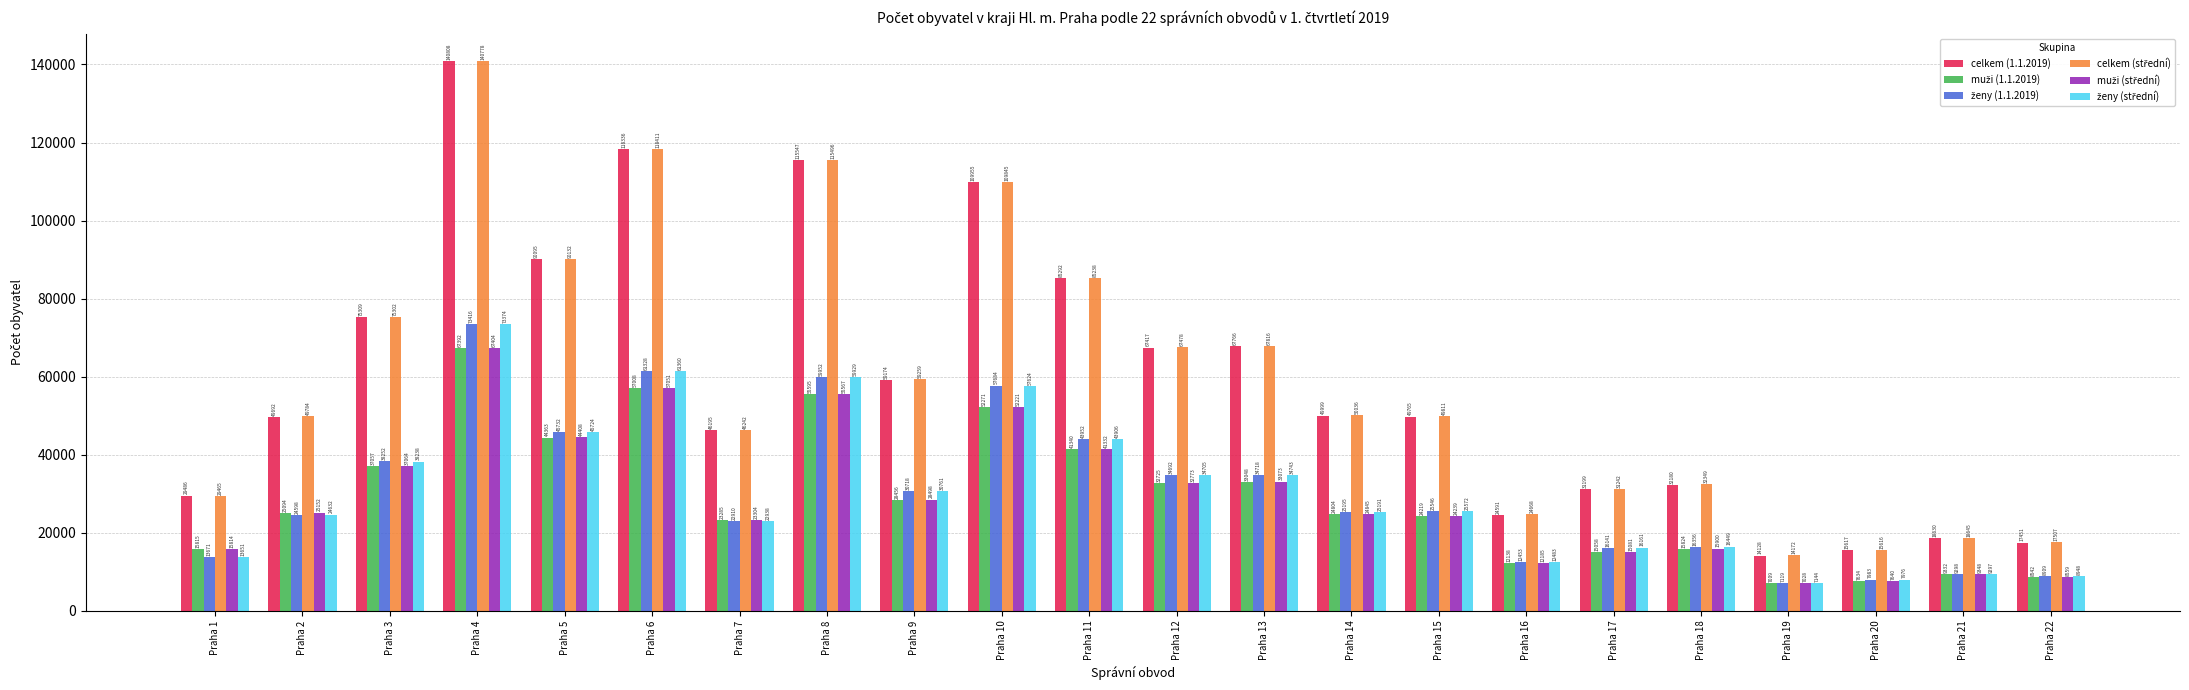

What is the approximate value of celkem (1.1.2019) at Praha 2, to the nearest 10?

49690